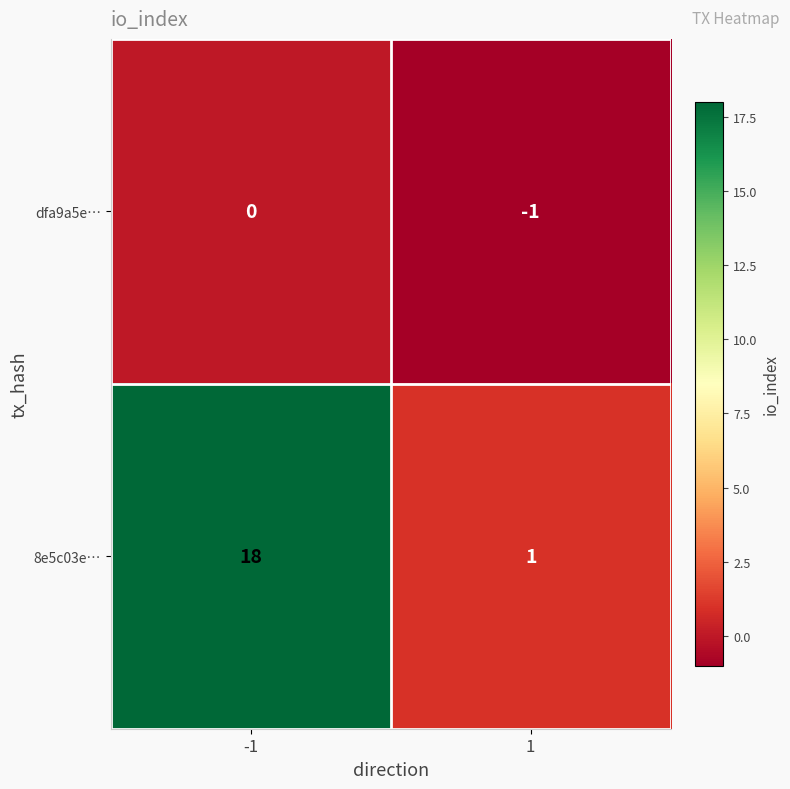

What is the sum of all 8e5c03e… values?

19